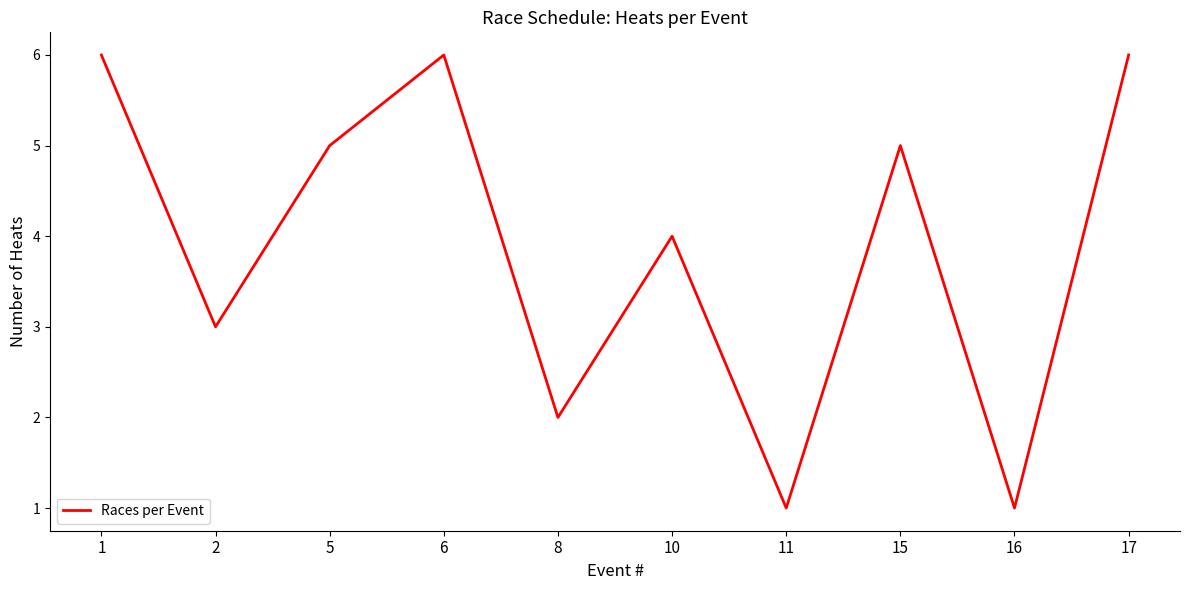

Which has a higher value, 11 or 1?

1